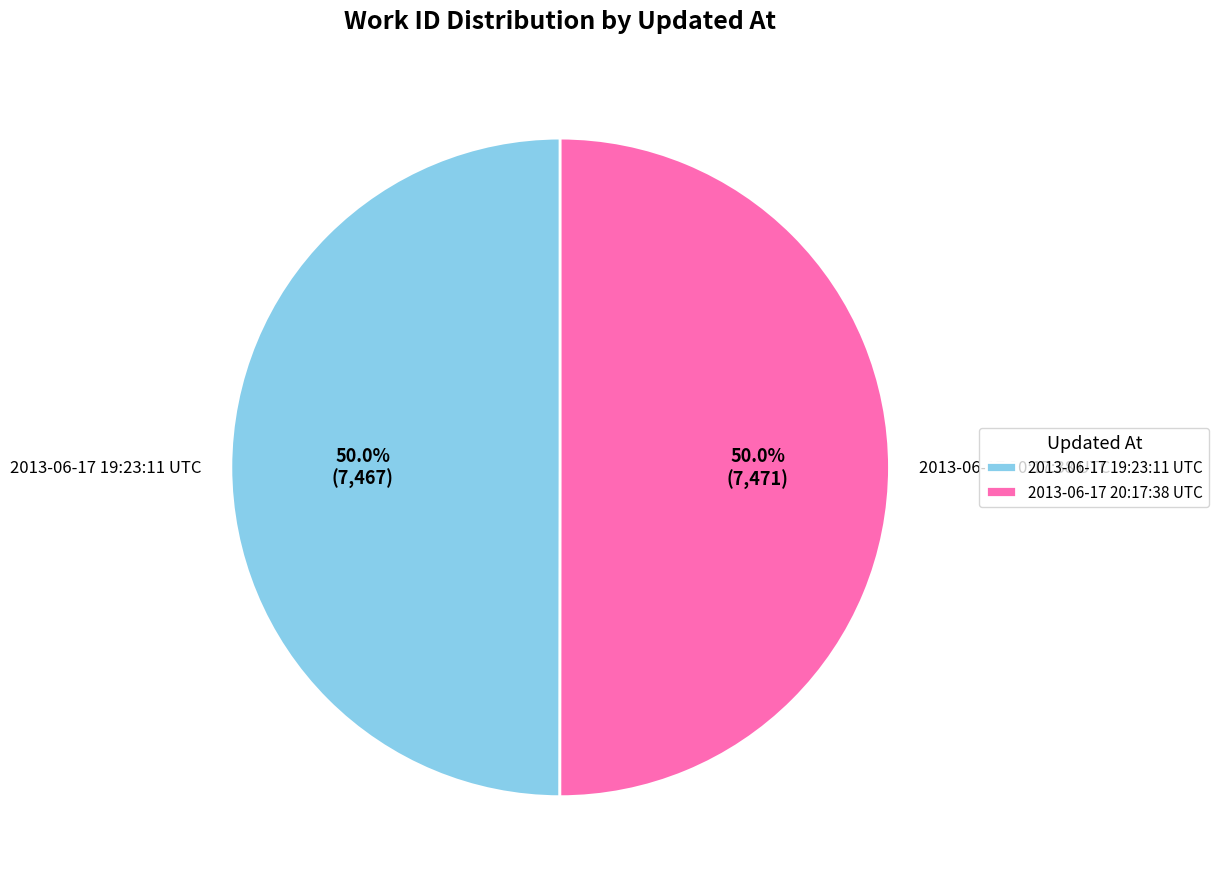

The 2013-06-17 19:23:11 UTC slice represents 59% of the pie. True or false?

False